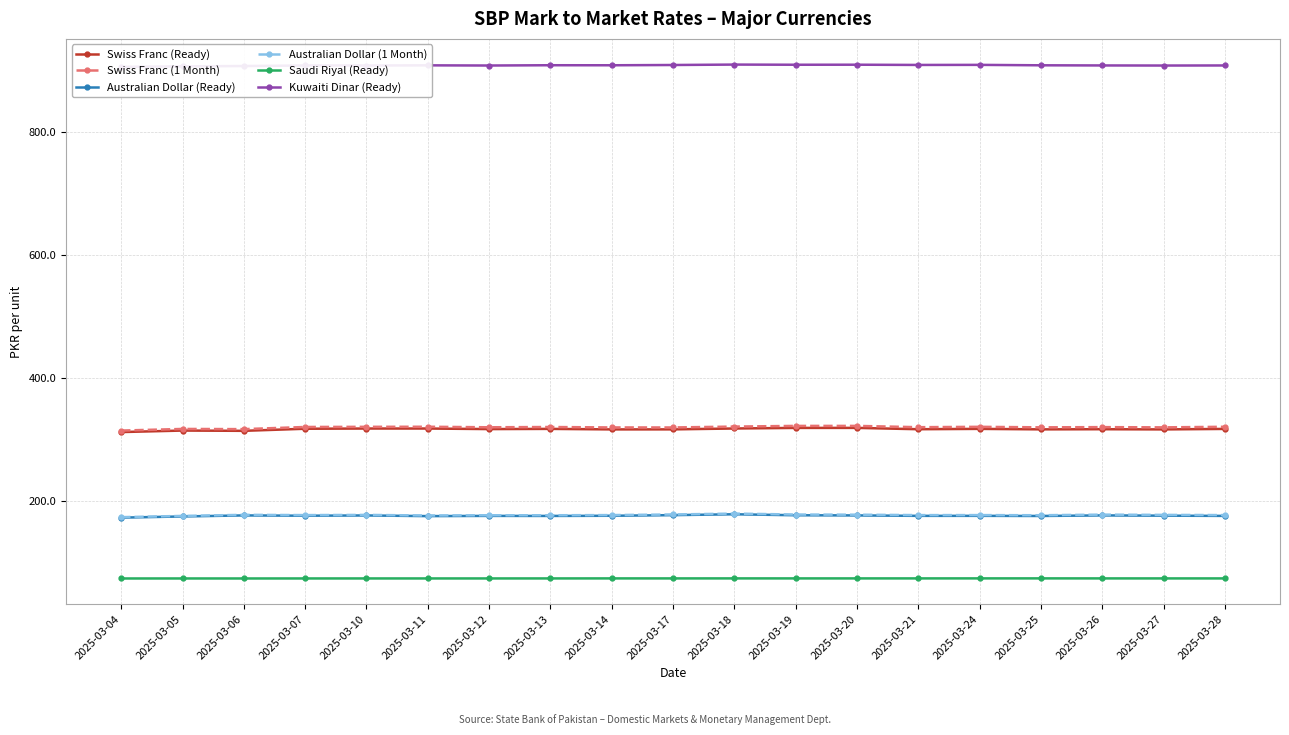

Reading left to right, extract all data points from this chart.

Swiss Franc (Ready): 2025-03-04=312.6	2025-03-05=315.1	2025-03-06=314.6	2025-03-07=318.0	2025-03-10=318.4	2025-03-11=318.4	2025-03-12=317.5	2025-03-13=317.8	2025-03-14=317.0	2025-03-17=317.0	2025-03-18=318.5	2025-03-19=319.4	2025-03-20=319.4	2025-03-21=317.3	2025-03-24=317.8	2025-03-25=317.0	2025-03-26=317.3	2025-03-27=317.0	2025-03-28=317.8
Swiss Franc (1 Month): 2025-03-04=315.1	2025-03-05=317.7	2025-03-06=317.4	2025-03-07=320.9	2025-03-10=321.2	2025-03-11=321.3	2025-03-12=320.4	2025-03-13=320.9	2025-03-14=320.2	2025-03-17=320.1	2025-03-18=321.6	2025-03-19=322.7	2025-03-20=322.7	2025-03-21=320.6	2025-03-24=321.2	2025-03-25=320.3	2025-03-26=320.7	2025-03-27=320.3	2025-03-28=321.2
Australian Dollar (Ready): 2025-03-04=173.5	2025-03-05=175.4	2025-03-06=177.1	2025-03-07=176.6	2025-03-10=177.0	2025-03-11=176.0	2025-03-12=176.4	2025-03-13=176.3	2025-03-14=176.6	2025-03-17=177.6	2025-03-18=179.0	2025-03-19=177.4	2025-03-20=177.1	2025-03-21=176.4	2025-03-24=176.4	2025-03-25=176.2	2025-03-26=177.1	2025-03-27=176.7	2025-03-28=176.3
Australian Dollar (1 Month): 2025-03-04=174.3	2025-03-05=176.3	2025-03-06=178.1	2025-03-07=177.6	2025-03-10=178.0	2025-03-11=177.0	2025-03-12=177.4	2025-03-13=177.4	2025-03-14=177.7	2025-03-17=178.6	2025-03-18=180.1	2025-03-19=178.6	2025-03-20=178.3	2025-03-21=177.6	2025-03-24=177.6	2025-03-25=177.4	2025-03-26=178.4	2025-03-27=178.0	2025-03-28=177.6
Saudi Riyal (Ready): 2025-03-04=74.6	2025-03-05=74.6	2025-03-06=74.6	2025-03-07=74.6	2025-03-10=74.7	2025-03-11=74.6	2025-03-12=74.7	2025-03-13=74.7	2025-03-14=74.7	2025-03-17=74.7	2025-03-18=74.7	2025-03-19=74.7	2025-03-20=74.7	2025-03-21=74.7	2025-03-24=74.7	2025-03-25=74.8	2025-03-26=74.7	2025-03-27=74.7	2025-03-28=74.7
Kuwaiti Dinar (Ready): 2025-03-04=906.5	2025-03-05=907.3	2025-03-06=907.8	2025-03-07=908.7	2025-03-10=908.6	2025-03-11=908.9	2025-03-12=908.6	2025-03-13=909.1	2025-03-14=909.0	2025-03-17=909.5	2025-03-18=910.1	2025-03-19=909.9	2025-03-20=909.9	2025-03-21=909.6	2025-03-24=909.7	2025-03-25=909.0	2025-03-26=908.7	2025-03-27=908.6	2025-03-28=908.7